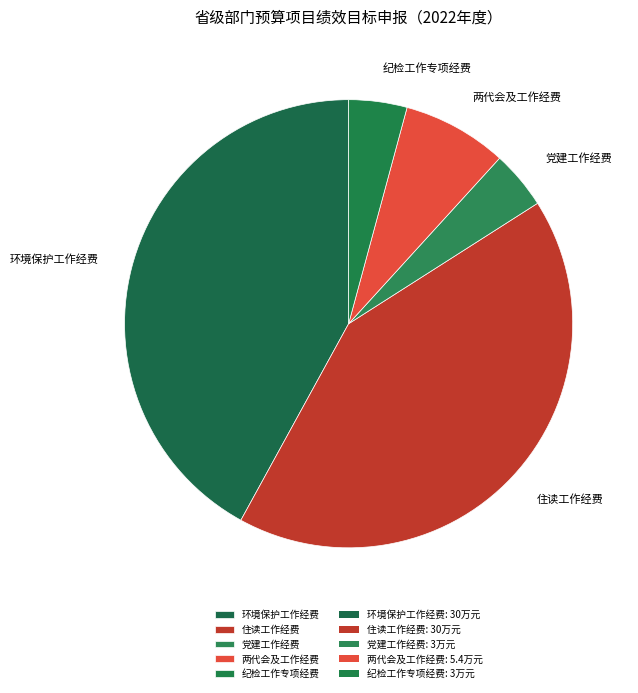

The 纪检工作专项经费 slice represents 4% of the pie. True or false?

True